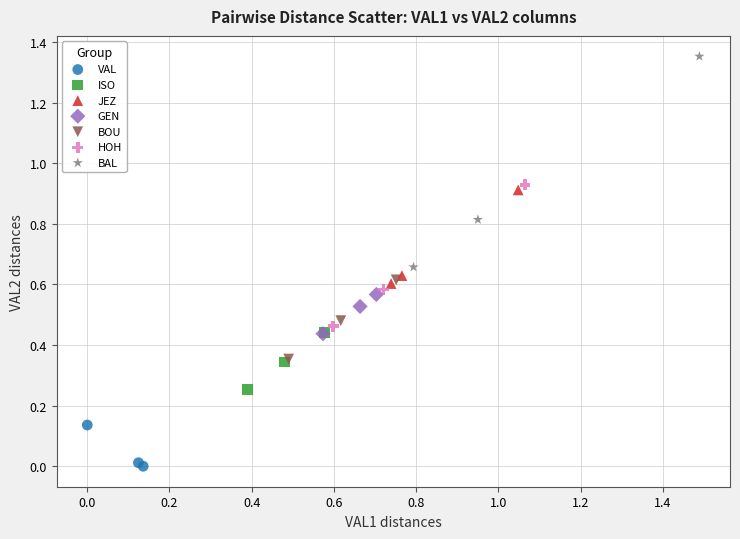

Which series reaches the minimum Y coordinate?

VAL